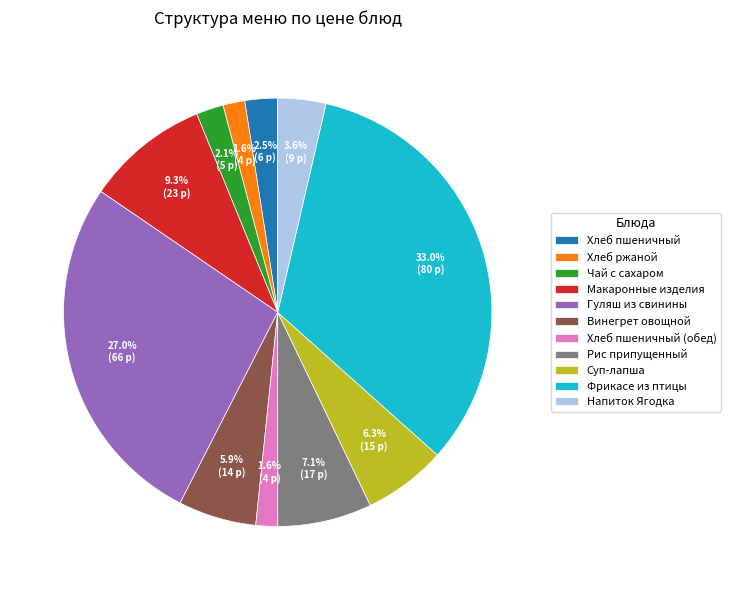

What portion of the pie excludes Хлеб ржаной?

98.4%